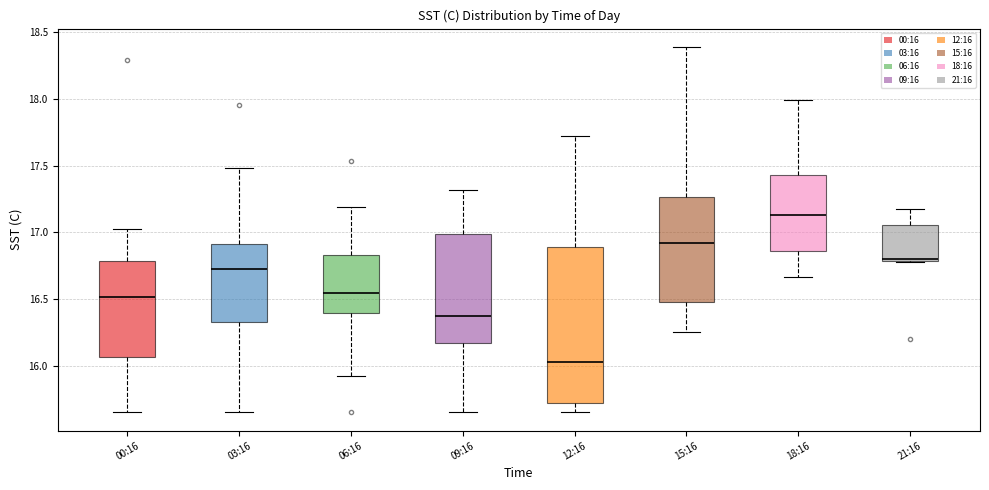

Comparing the boxes themselves (not the whiskers), which one is the tallest?

12:16